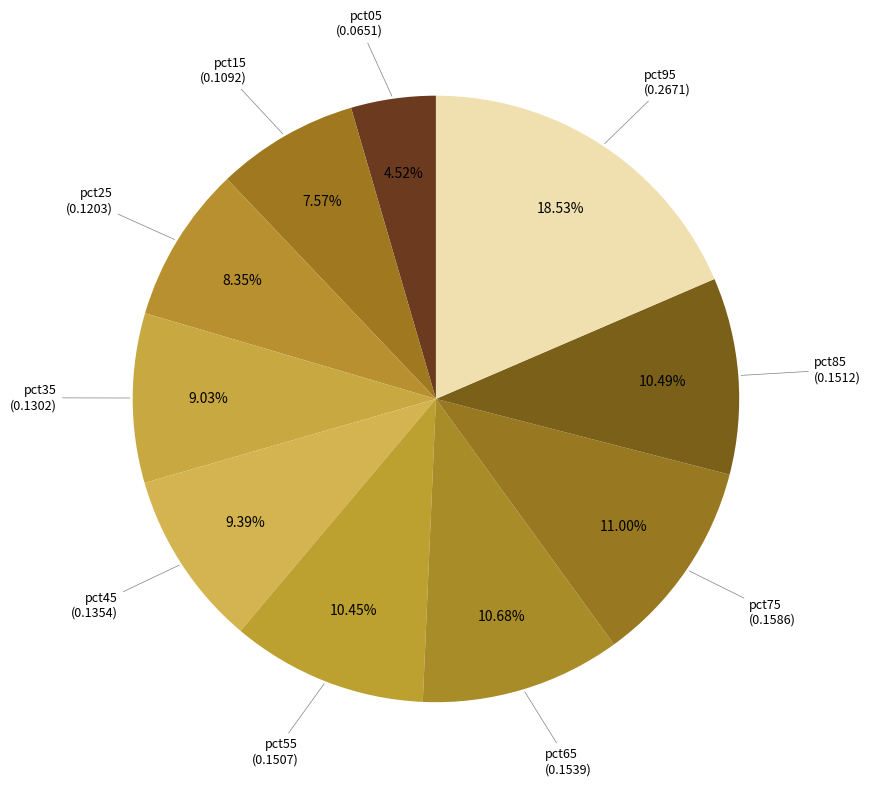

What portion of the pie excludes pct75?

89.0%